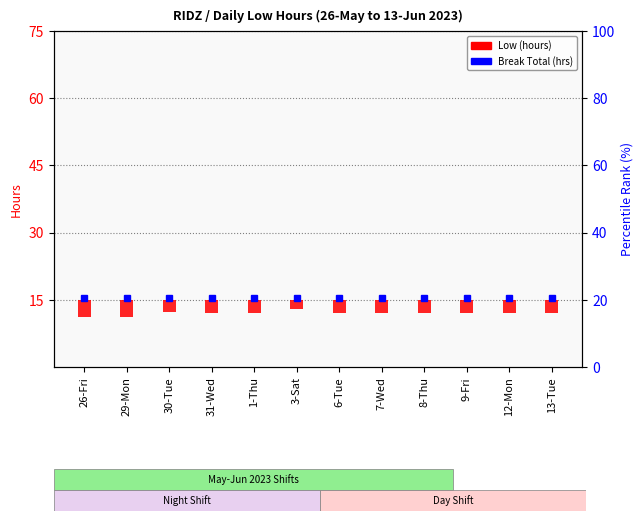

What is the label of the 12th bar from the right?

26-Fri